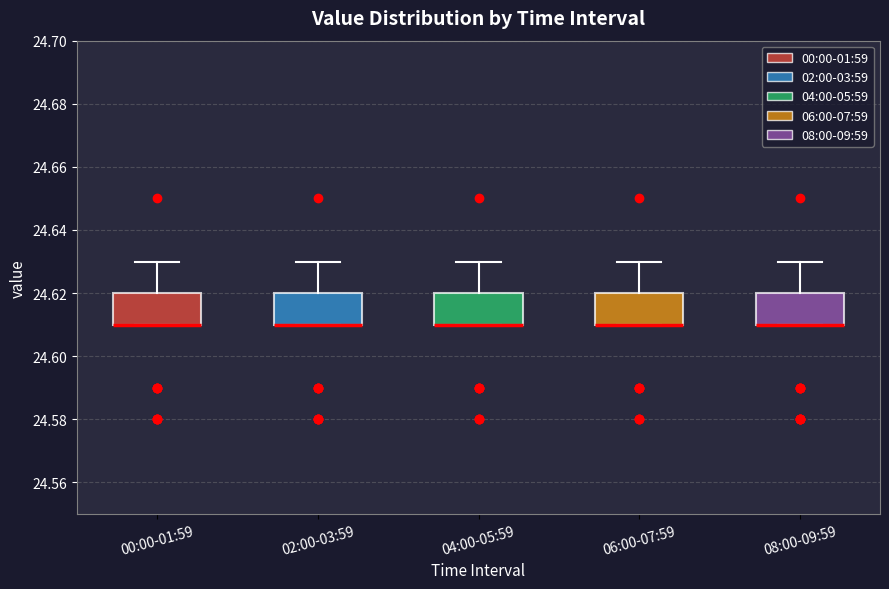

Reading left to right, read every box against the y-axis: the position of its median line, the range the box covers, and the ends of its whiskers. The values are not printed on the chart, so give them approximately, as read against the axis.

00:00-01:59: median 24.61 (drawn on the box's lower edge), box 24.61 to 24.62, whiskers 24.61 to 24.63
02:00-03:59: median 24.61 (drawn on the box's lower edge), box 24.61 to 24.62, whiskers 24.61 to 24.63
04:00-05:59: median 24.61 (drawn on the box's lower edge), box 24.61 to 24.62, whiskers 24.61 to 24.63
06:00-07:59: median 24.61 (drawn on the box's lower edge), box 24.61 to 24.62, whiskers 24.61 to 24.63
08:00-09:59: median 24.61 (drawn on the box's lower edge), box 24.61 to 24.62, whiskers 24.61 to 24.63